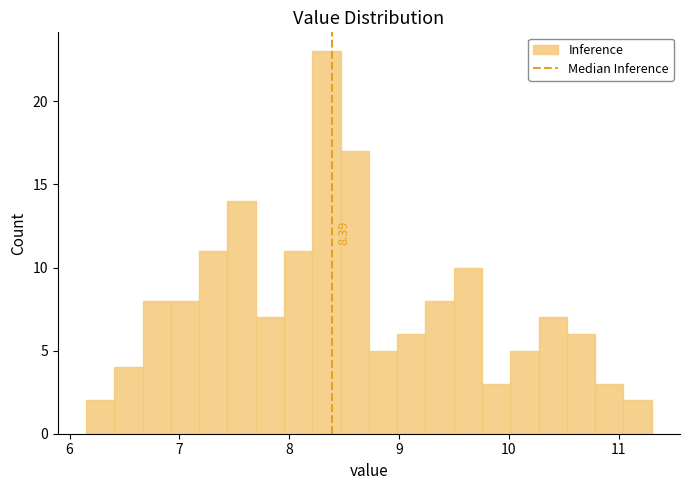

Read against the x-axis, roughly where is the centre of the tallest bar?

8.3